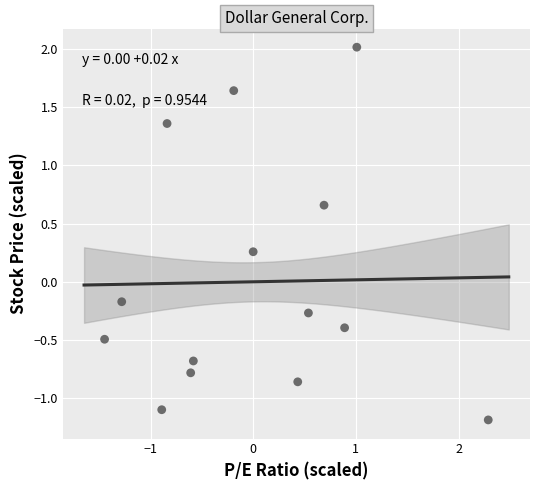

What is the range of X values (max minus min)?

3.7